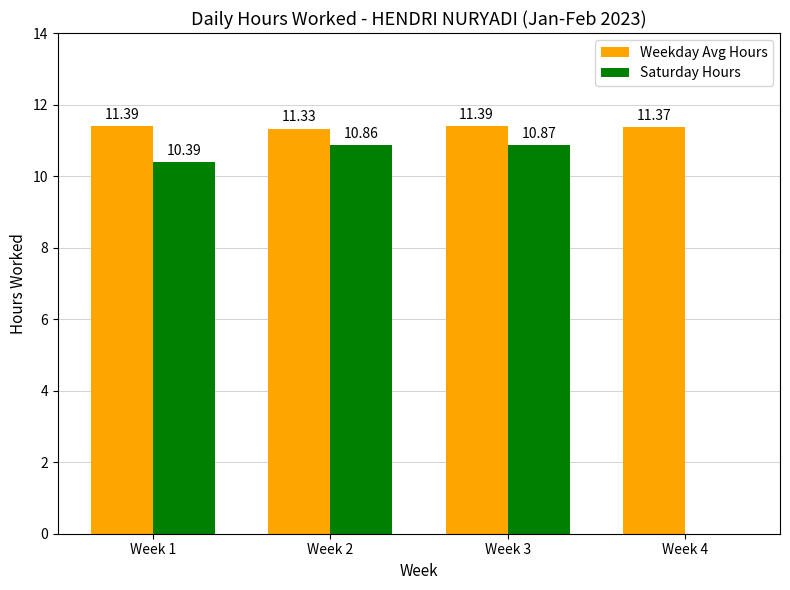

What is the difference between the Saturday Hours values at Week 1 and Week 3?

0.5